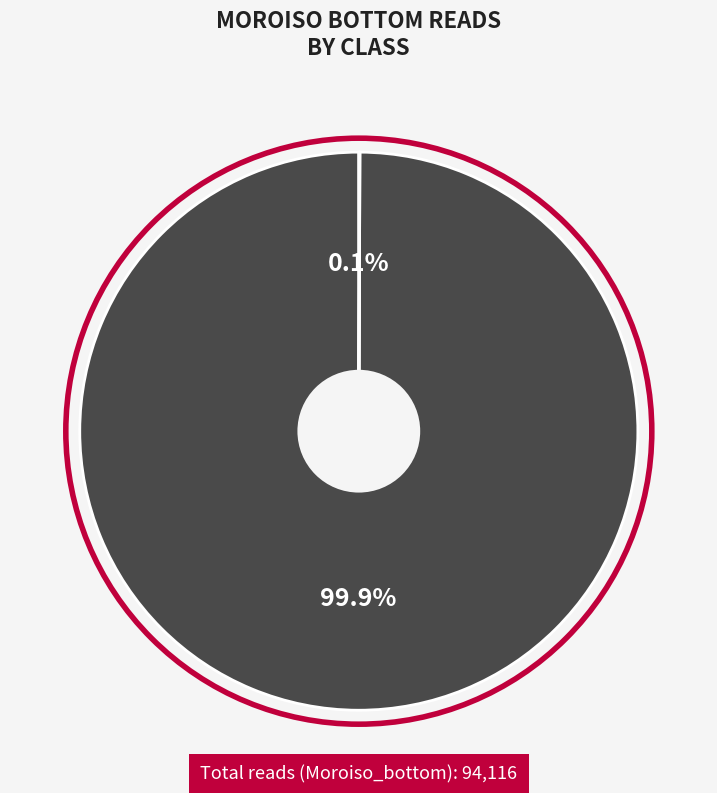

Does any single category account for the majority?

Yes